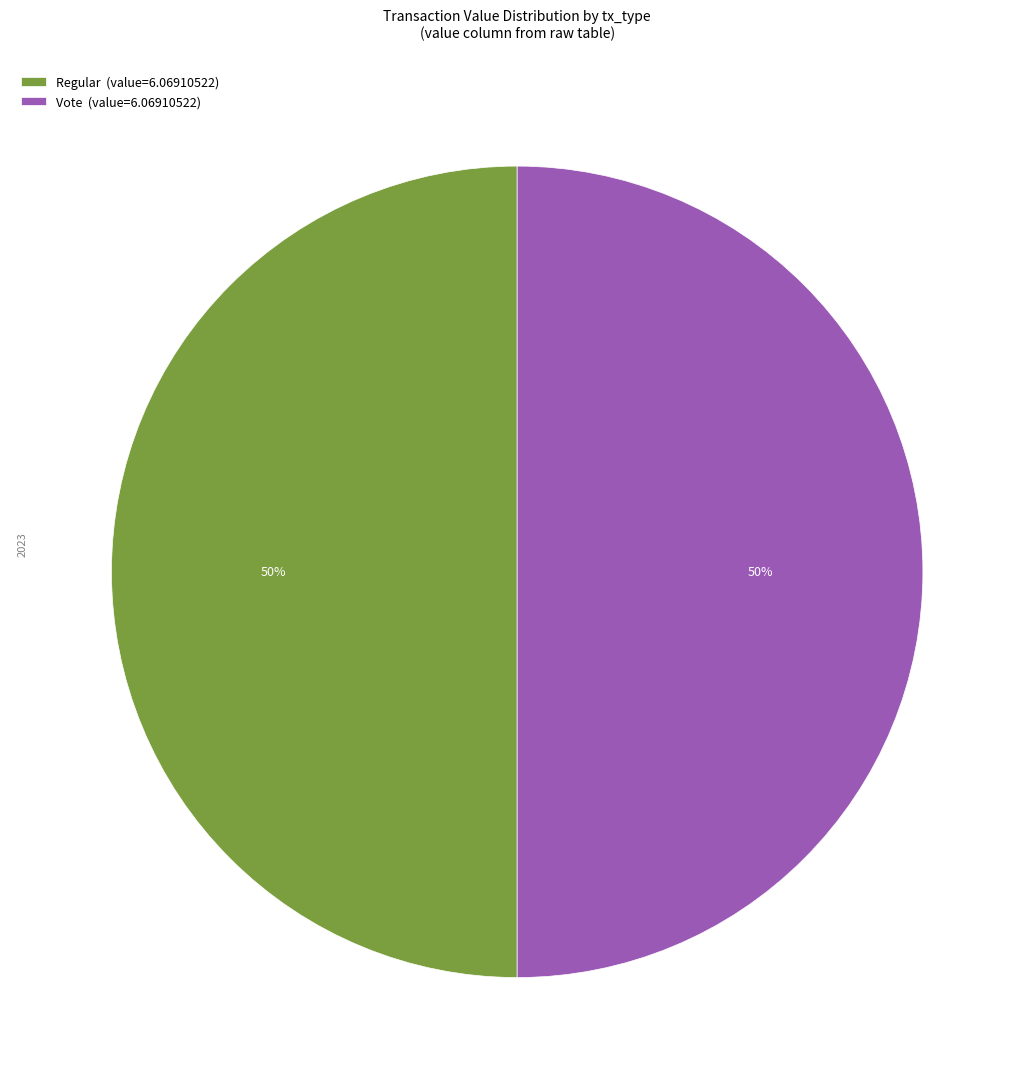

True or false: Vote (value=6.06910522) accounts for 59% of the total.

False